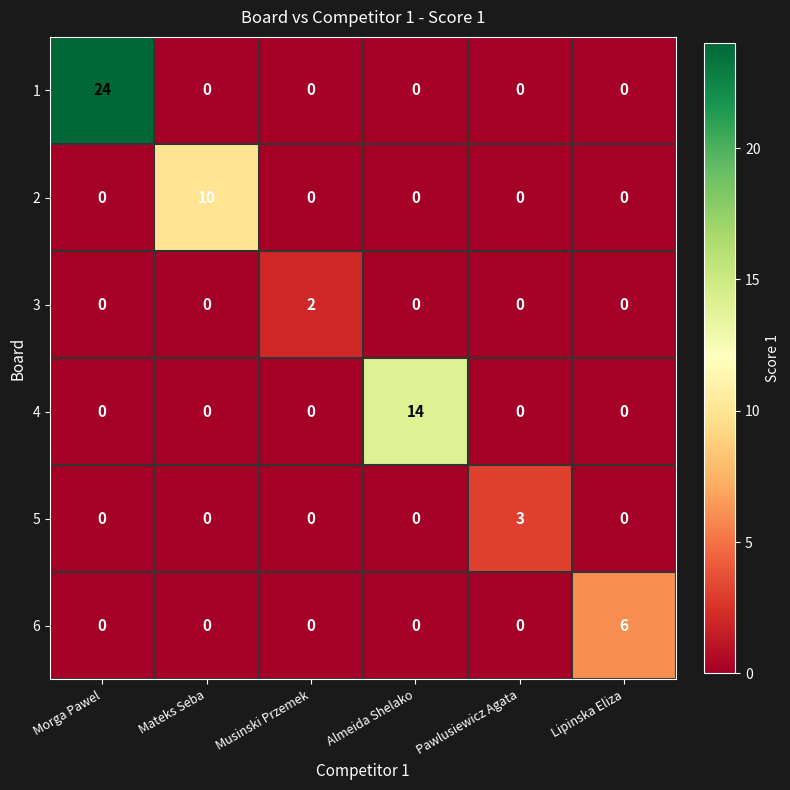

The value of 1 at Morga Pawel is 24. True or false?

True